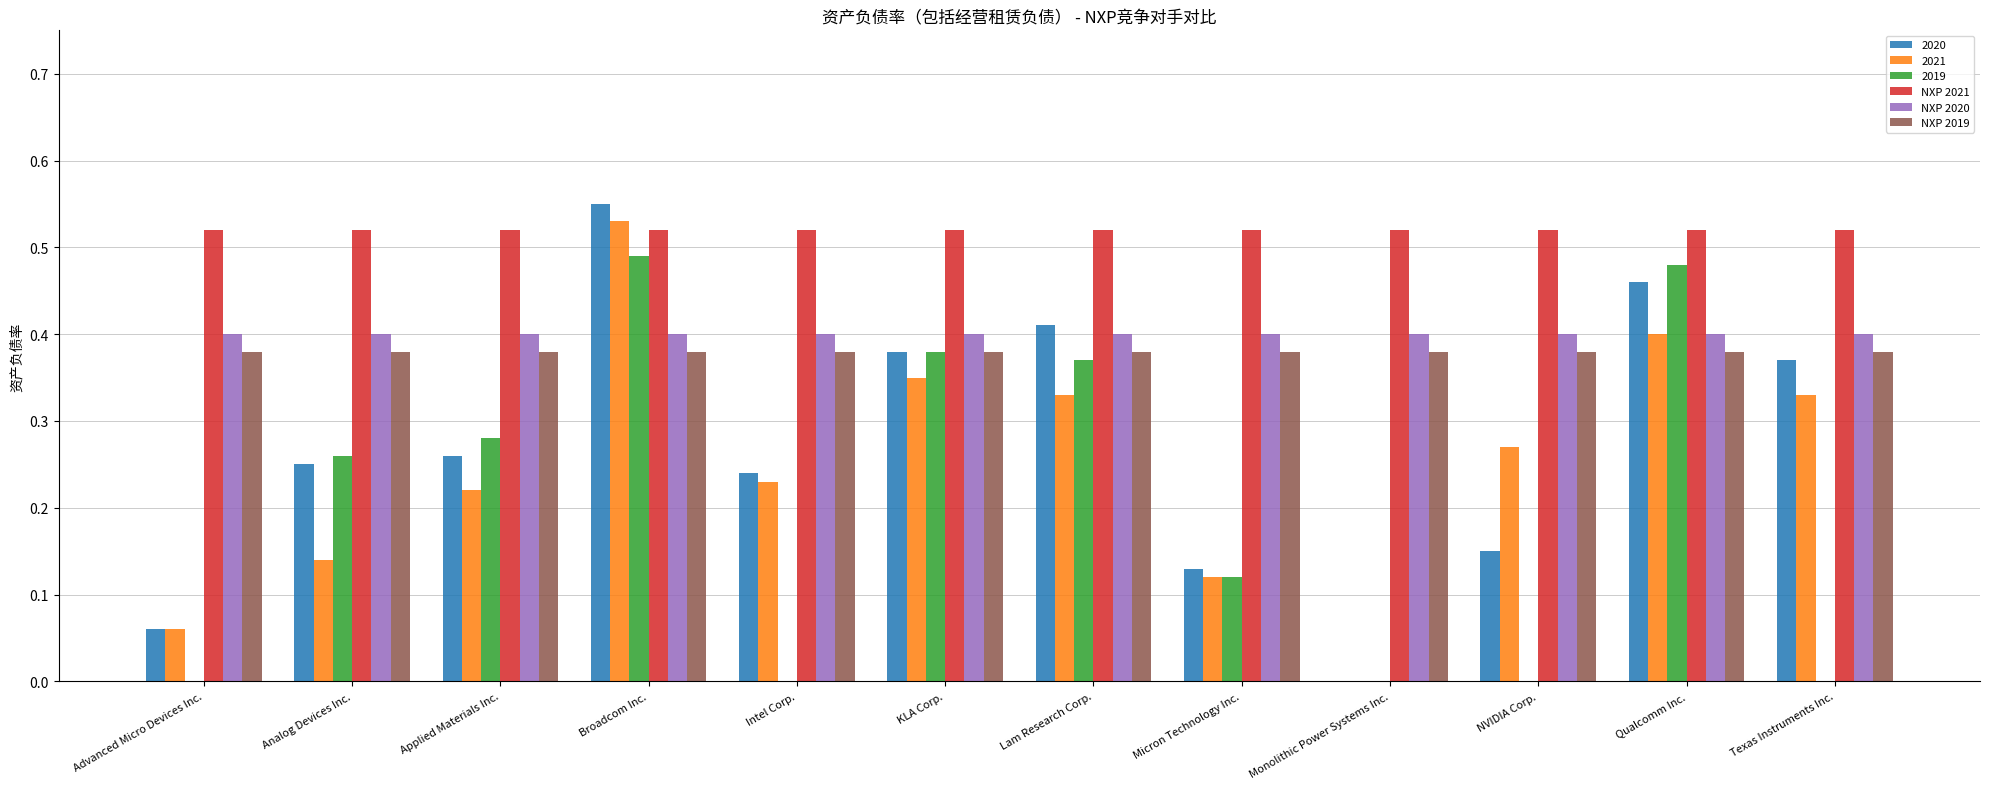

What is the sum of the NXP 2021 values at Advanced Micro Devices Inc. and Micron Technology Inc.?

1.0